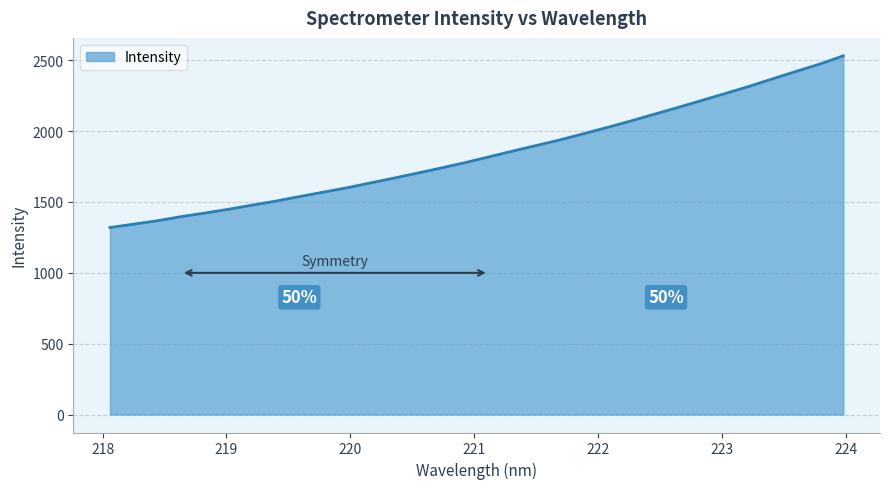

What is the difference between the maximum and minimum values?

1211.3